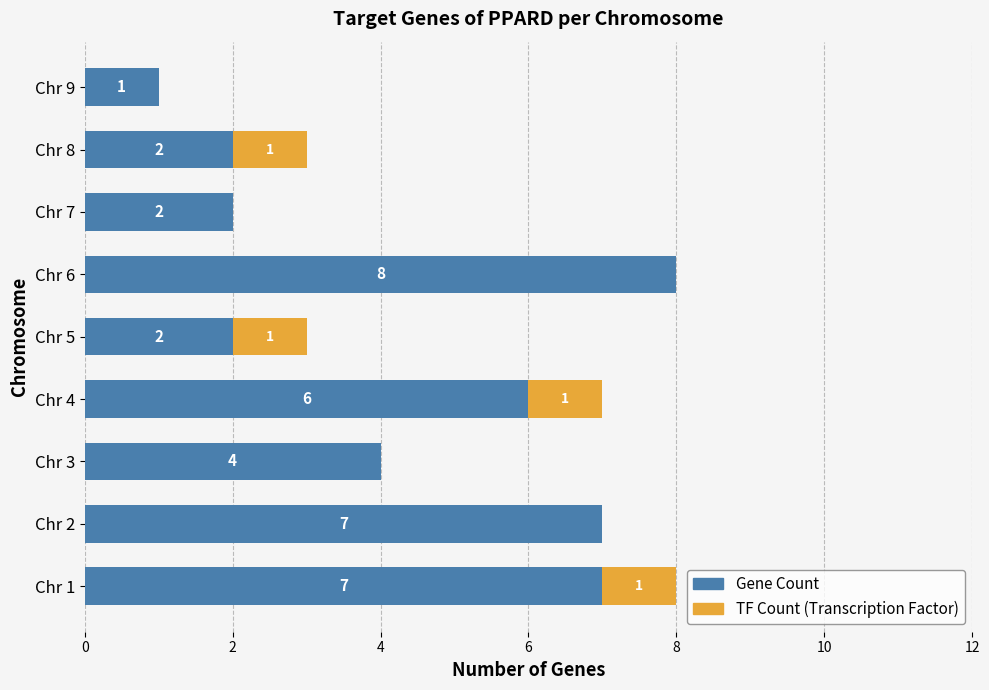

What is the total value across all series at Chr 1?

8